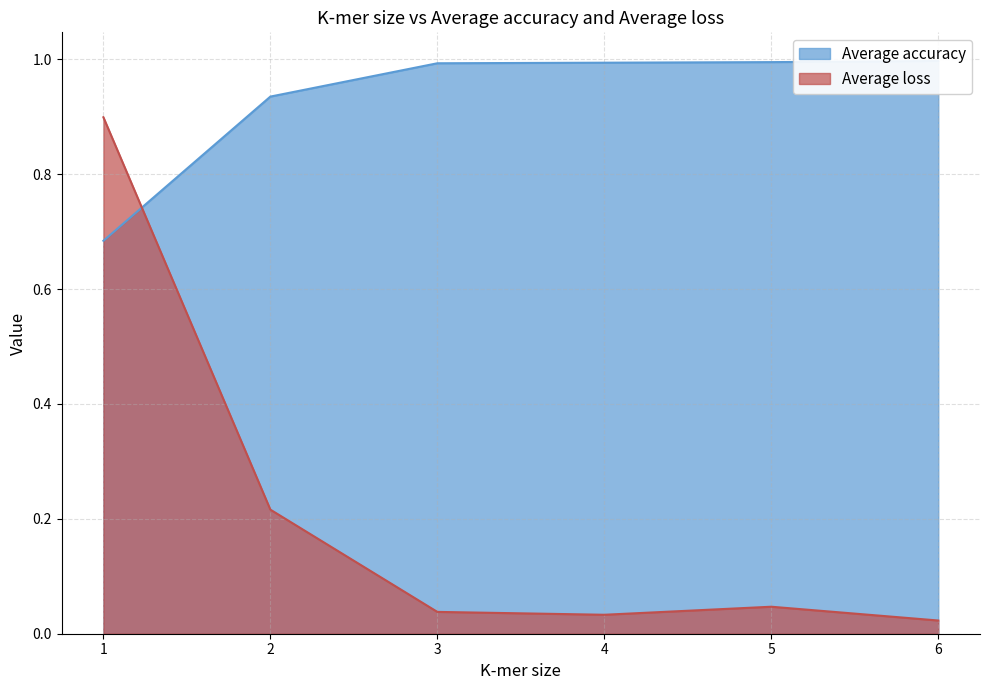

How many lines are shown in the chart?

2